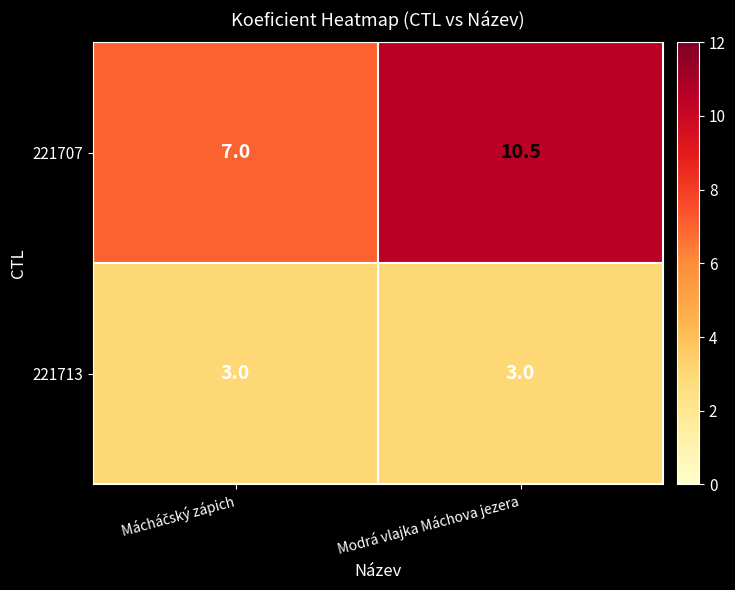

List the series in order of their overall mean, highest first.

221707, 221713